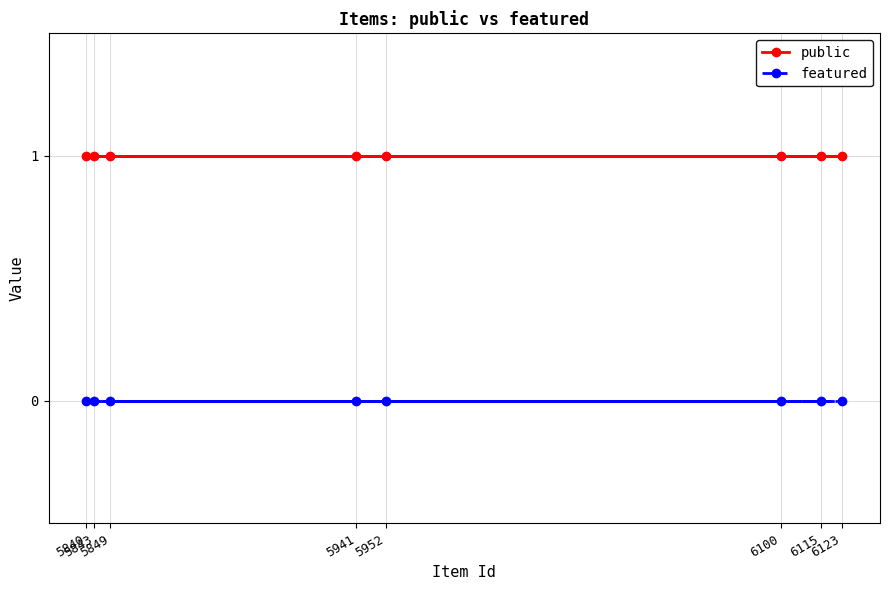

What is the value of the public point at the 6th from the left?

1